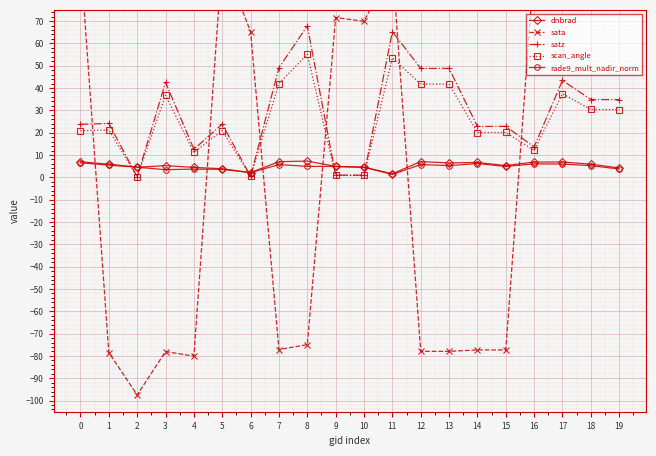

List the labels in order of rade9_mult_nadir_norm value, smallest first.

11, 6, 3, 5, 4, 19, 10, 2, 9, 15, 8, 18, 13, 1, 7, 12, 17, 16, 14, 0